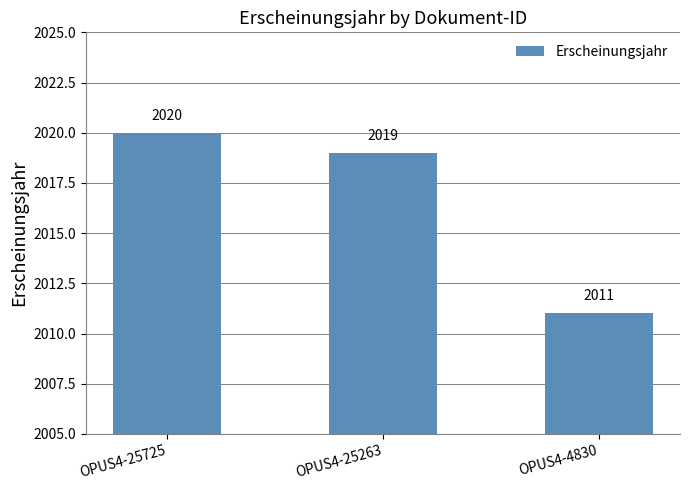

What is the minimum value shown in the chart?

2011